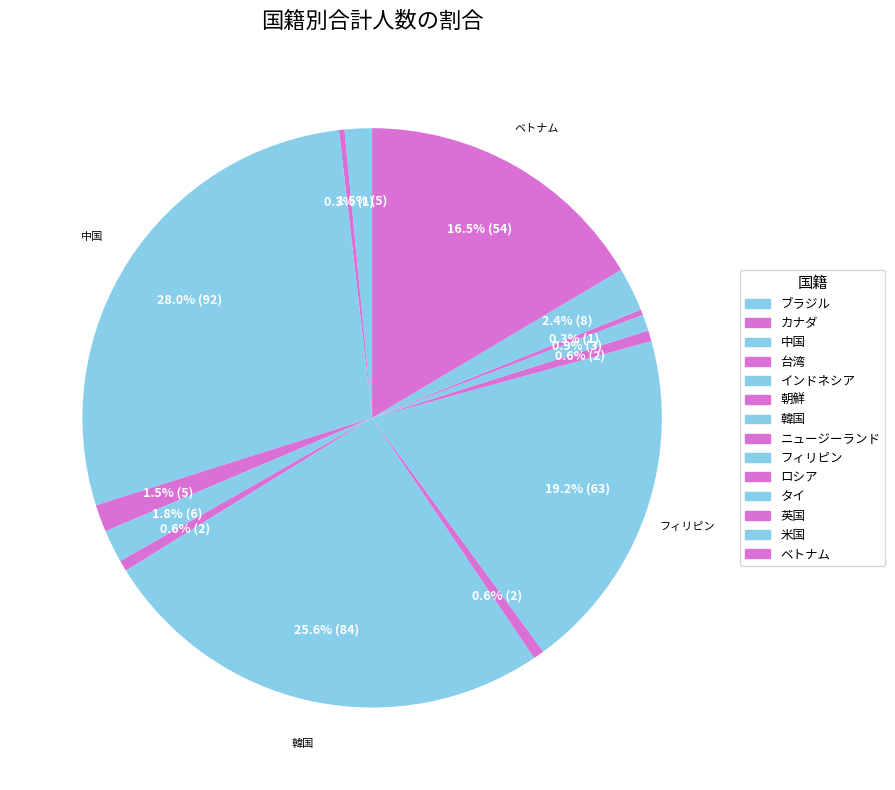

How many slices are in this pie chart?

14